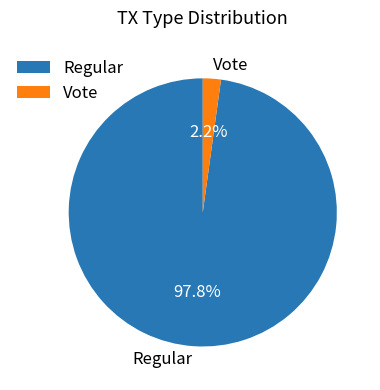

Is it true that Regular is 98% of the pie?

True